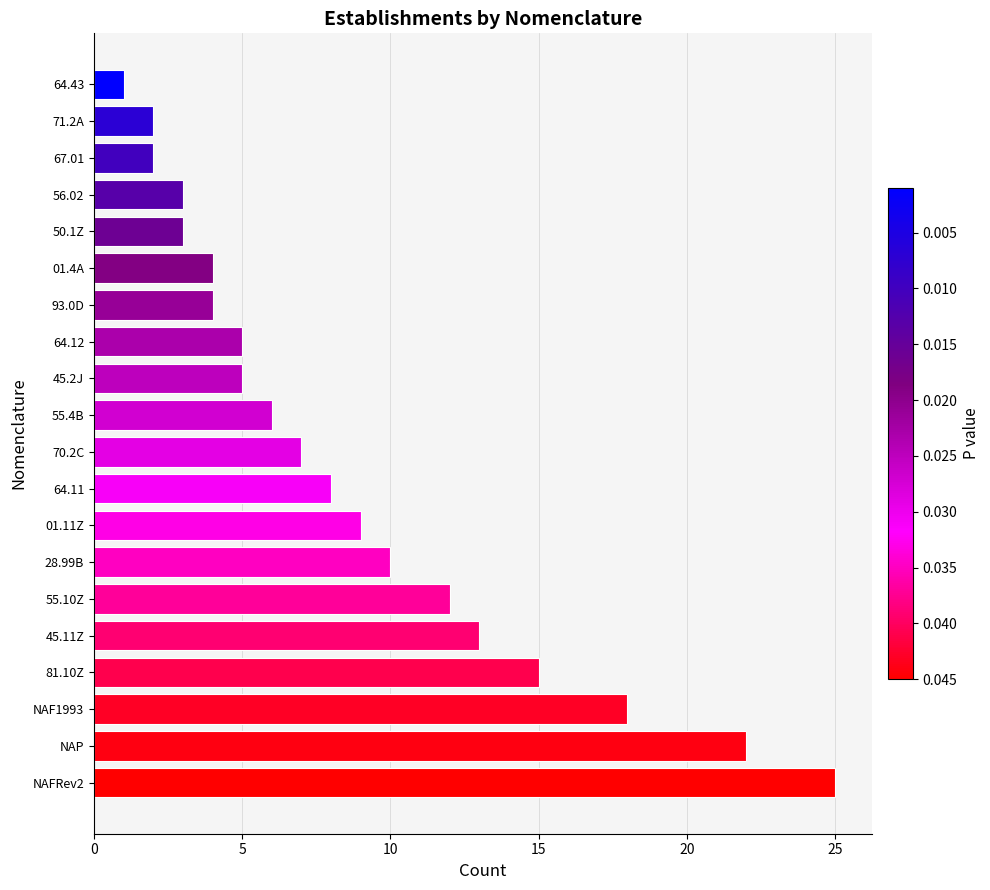

Which category has the lowest value across all series?

64.43